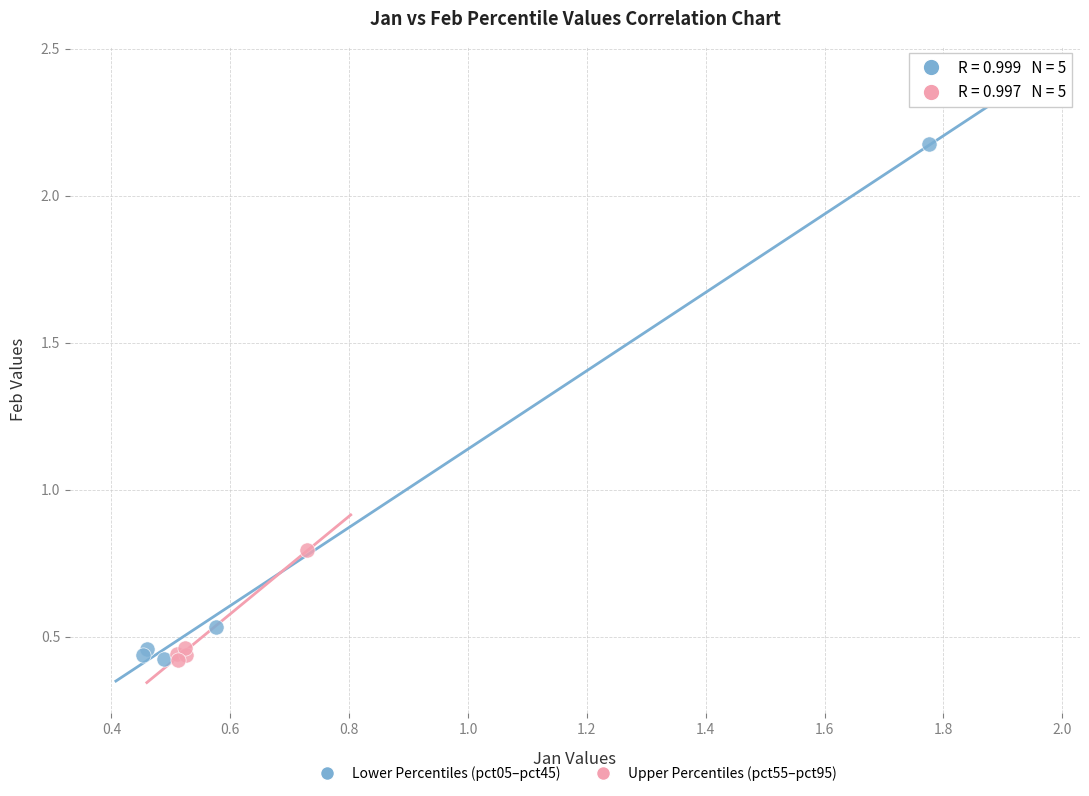

Which series contains the highest Y value?

Lower Percentiles (pct05–pct45)